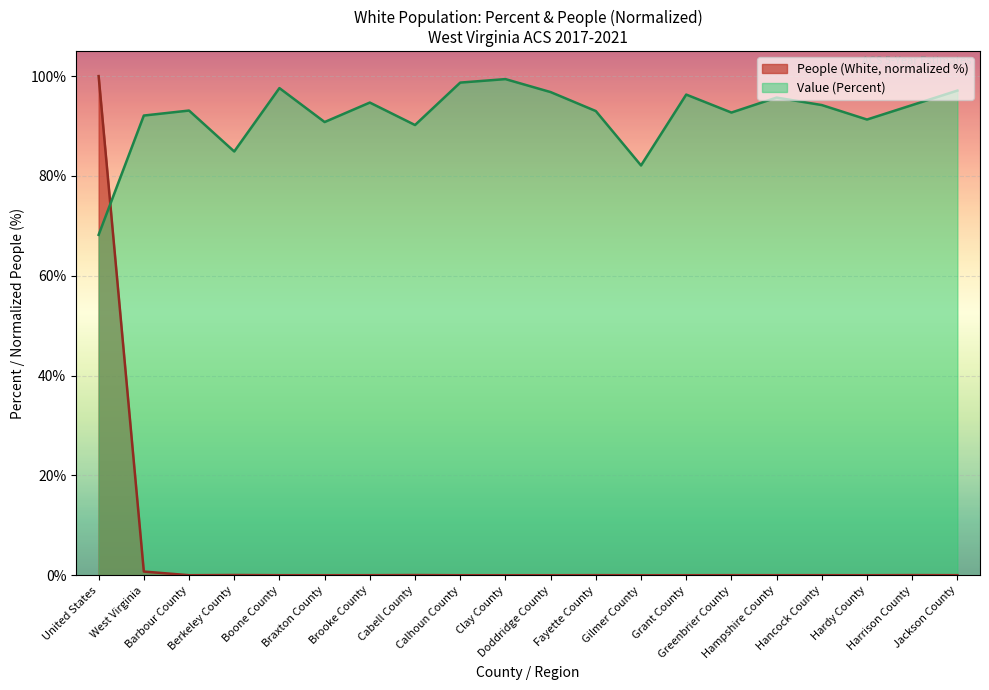

What is the label of the 11th point from the left?

Doddridge County